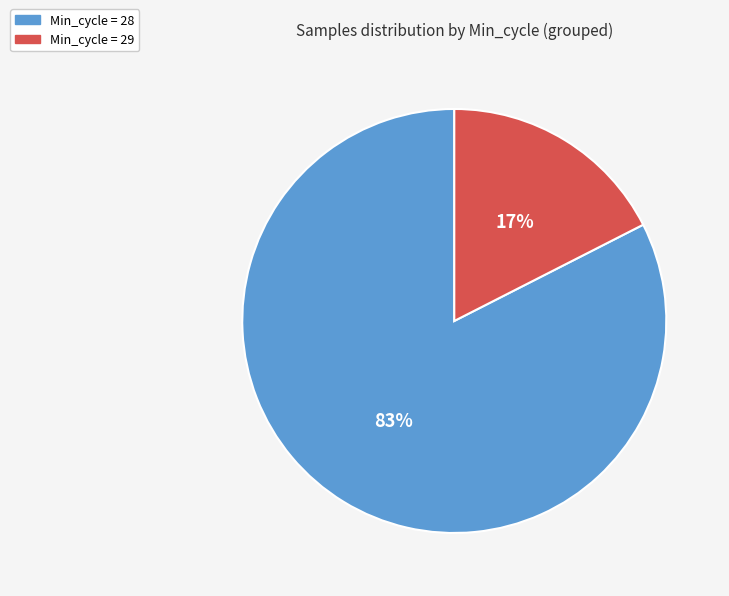

To the nearest percent, what is the average slice percentage?

50%